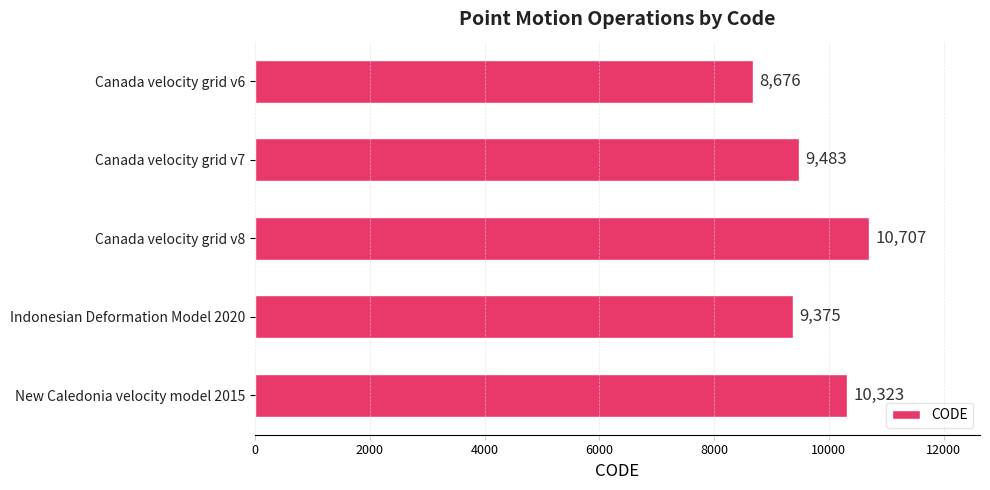

The chart shows a value of 2424 at Canada velocity grid v7. True or false?

False